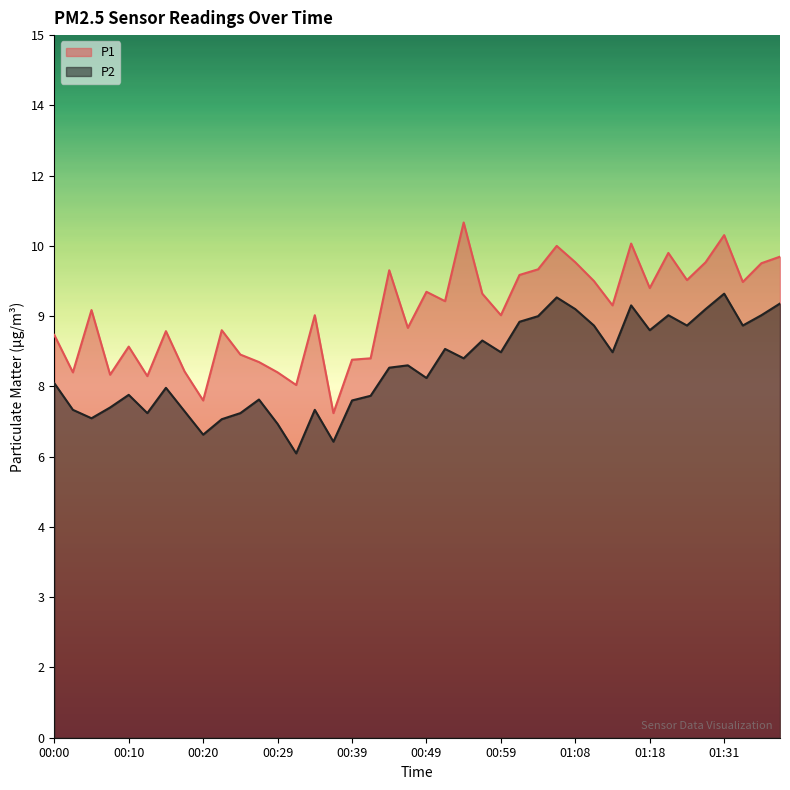

True or false: P1 and P2 cross at least once.

False